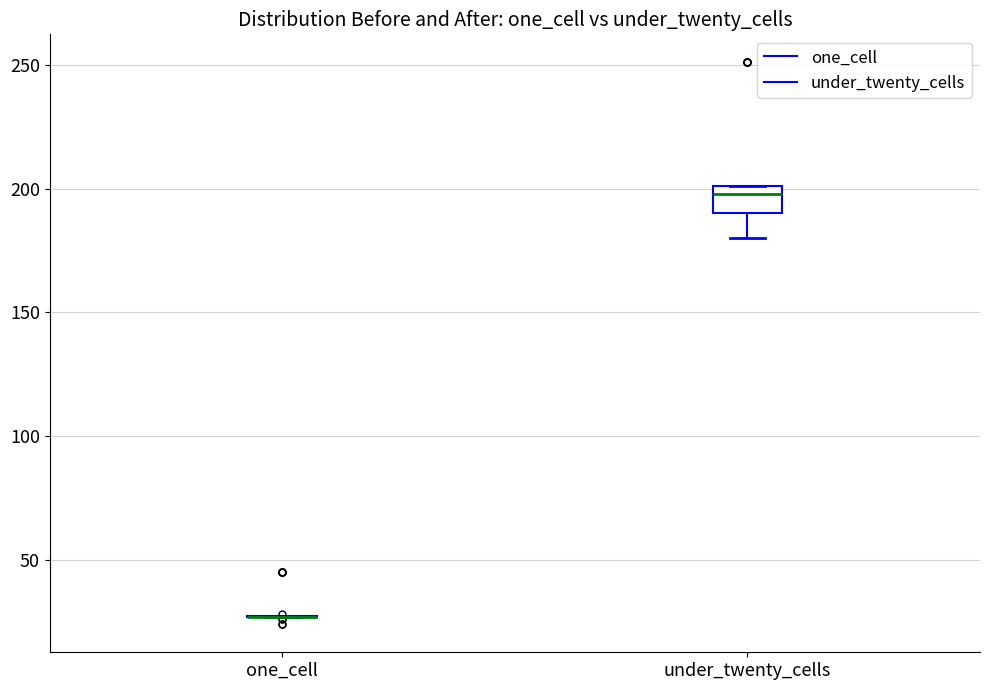

Reading left to right, read every box against the y-axis: the position of its median line, the range the box covers, and the ends of its whiskers. The values are not printed on the chart, so give them approximately, as read against the axis.

one_cell: box collapsed to a line at 25, whiskers 25 to 25
under_twenty_cells: median 200 (just below the box's upper edge), box 190 to 200, whiskers 180 to 200